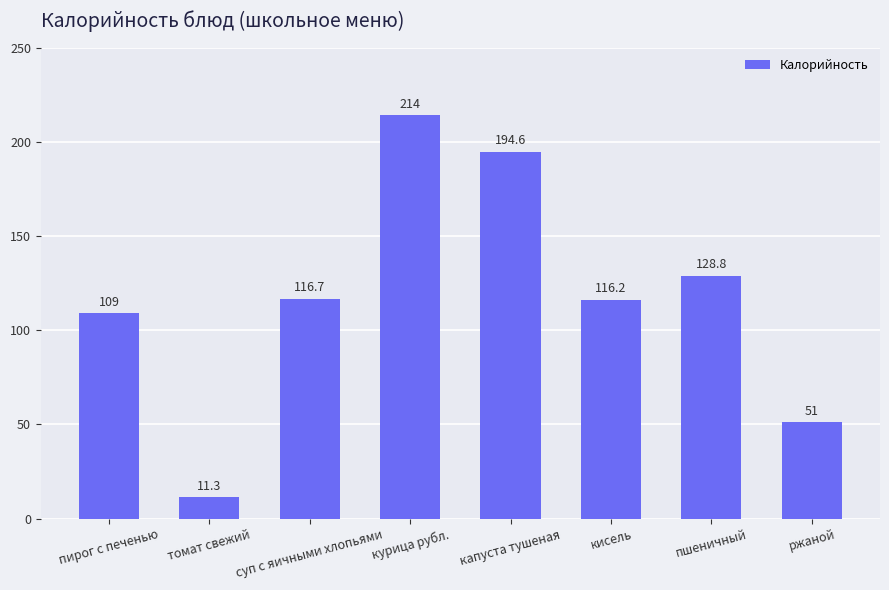

List the labels in order of value, largest first.

курица рубл., капуста тушеная, пшеничный, суп с яичными хлопьями, кисель, пирог с печенью, ржаной, томат свежий